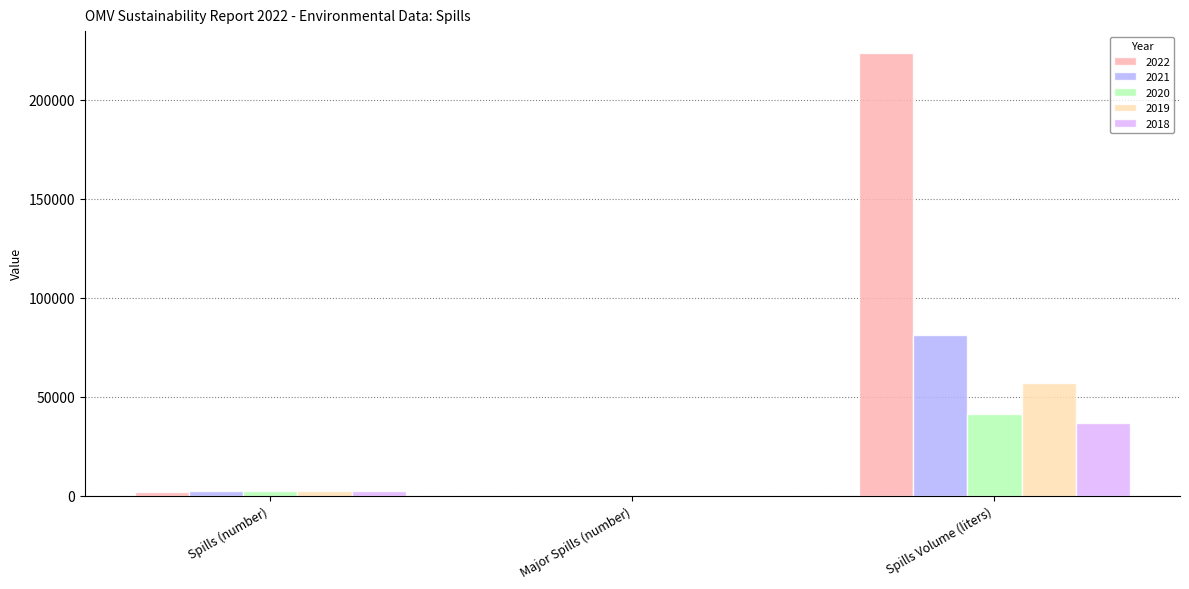

The value of 2021 at Spills (number) is 2232. True or false?

True